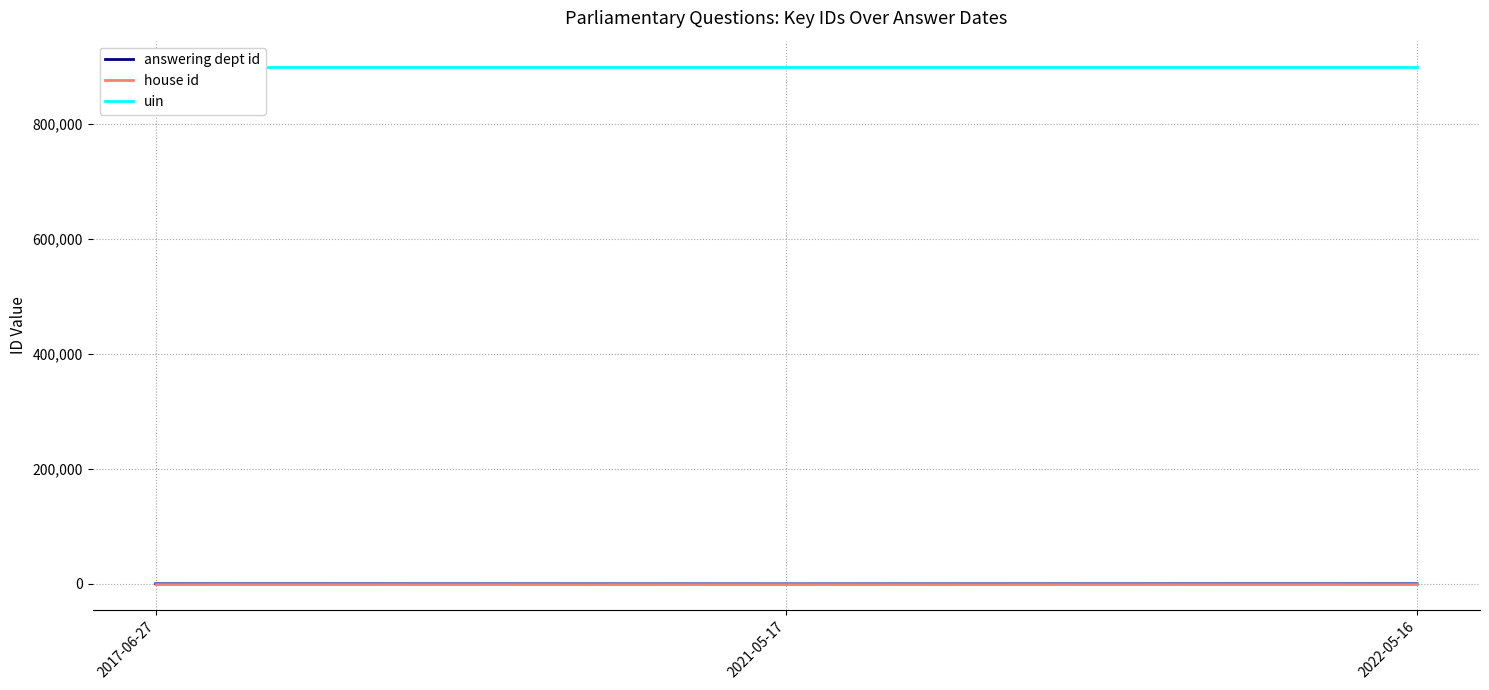

Which series has the widest spread of values?

answering dept id